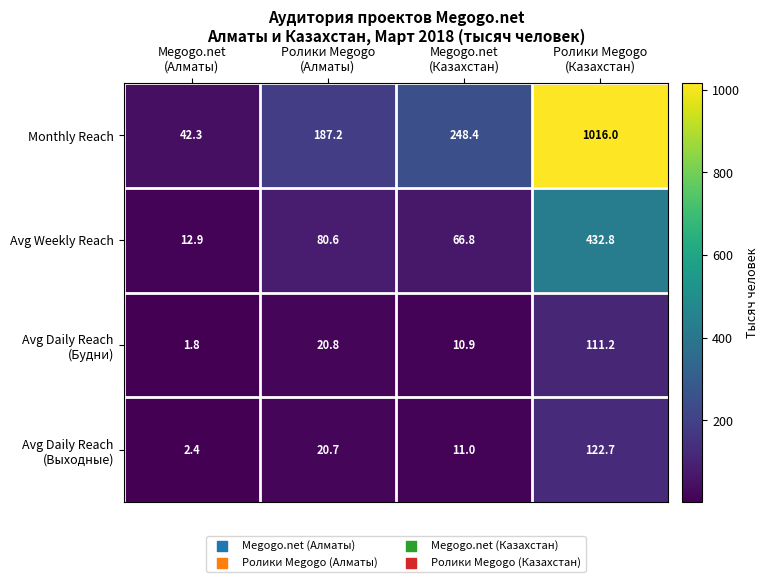

What is the sum of all Avg Weekly Reach values?

593.1